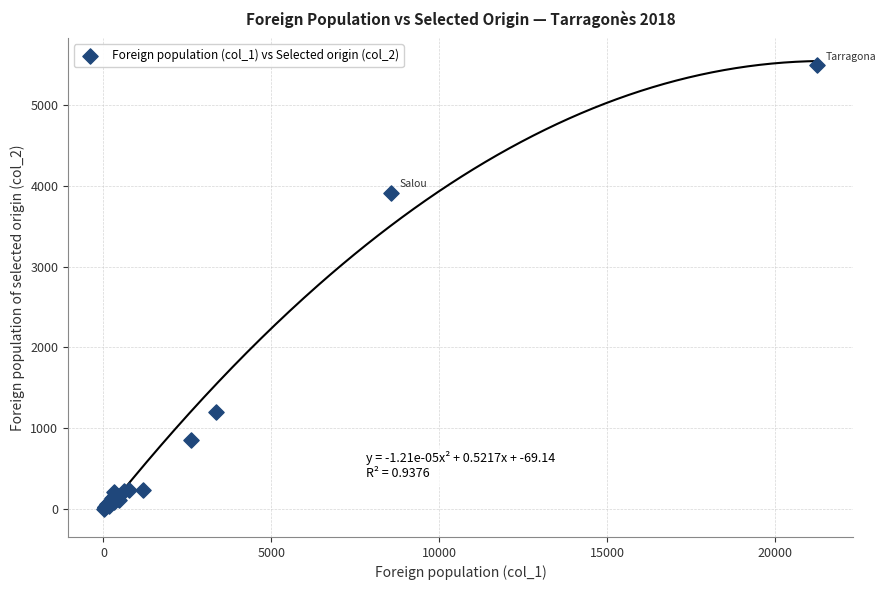

What Y value in the scatter plot is closest to 2750?

3917